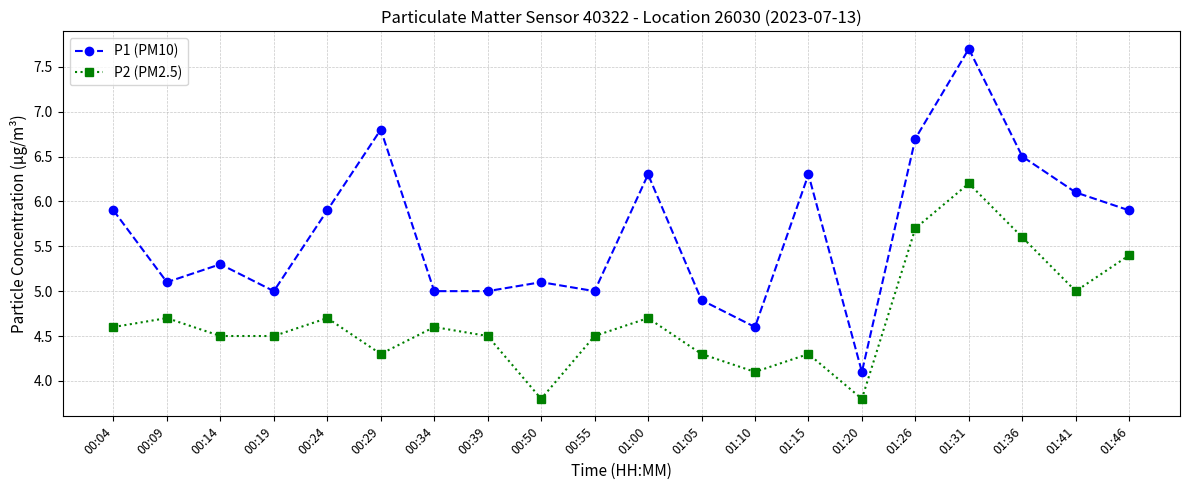

Where is the first local minimum for P1 (PM10)?

00:09